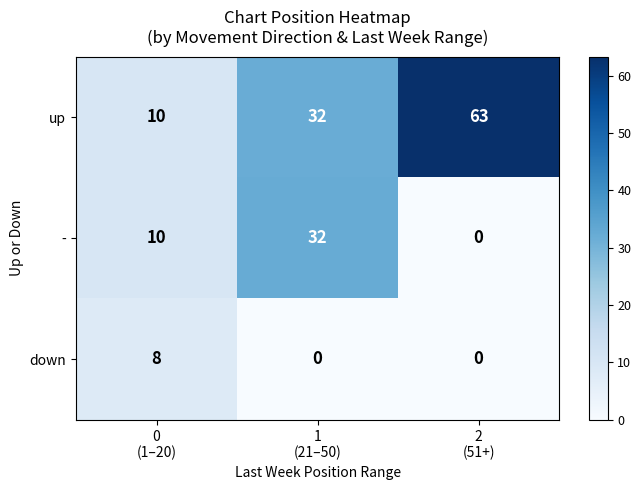

Which series has the widest spread of values?

up